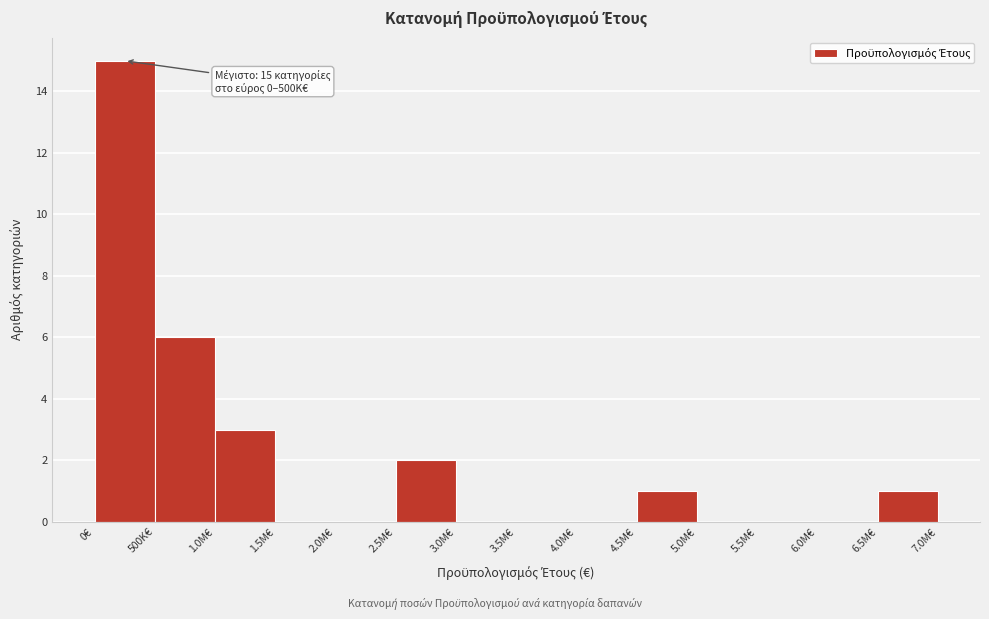

Reading left to right, what are all the values shown in this chart?

0€=15	500K€=6	1.0M€=3	1.5M€=0	2.0M€=0	2.5M€=2	3.0M€=0	3.5M€=0	4.0M€=0	4.5M€=1	5.0M€=0	5.5M€=0	6.0M€=0	6.5M€=1